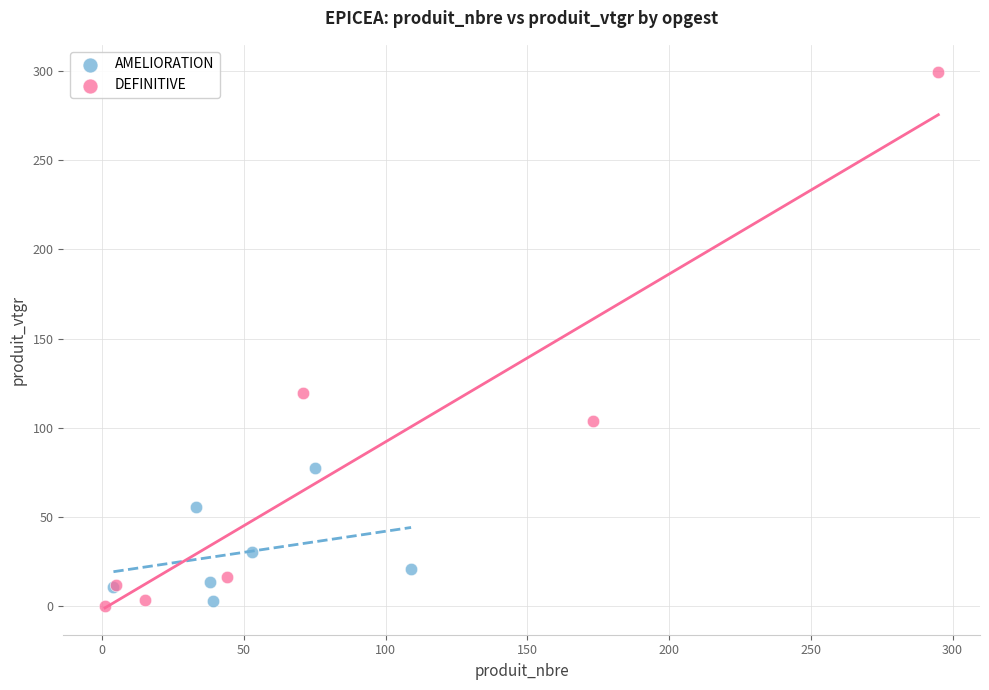

What are all the series names shown in the legend?

AMELIORATION, DEFINITIVE